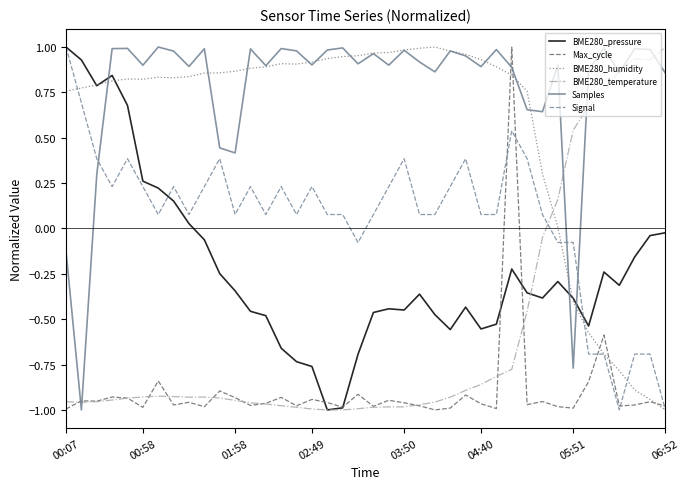

Which series ends up on top after the final intersection of BME280_pressure and Samples?

Samples